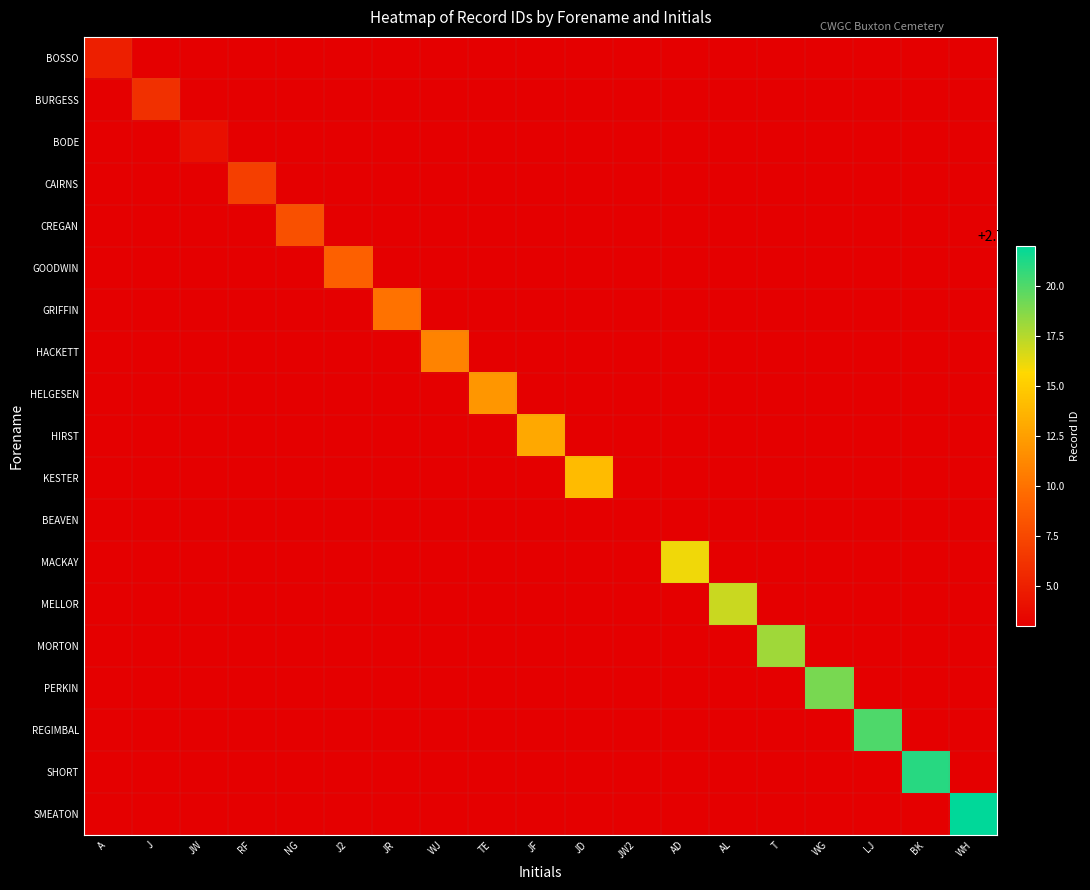

What is the total value across all series at WH?

51338076